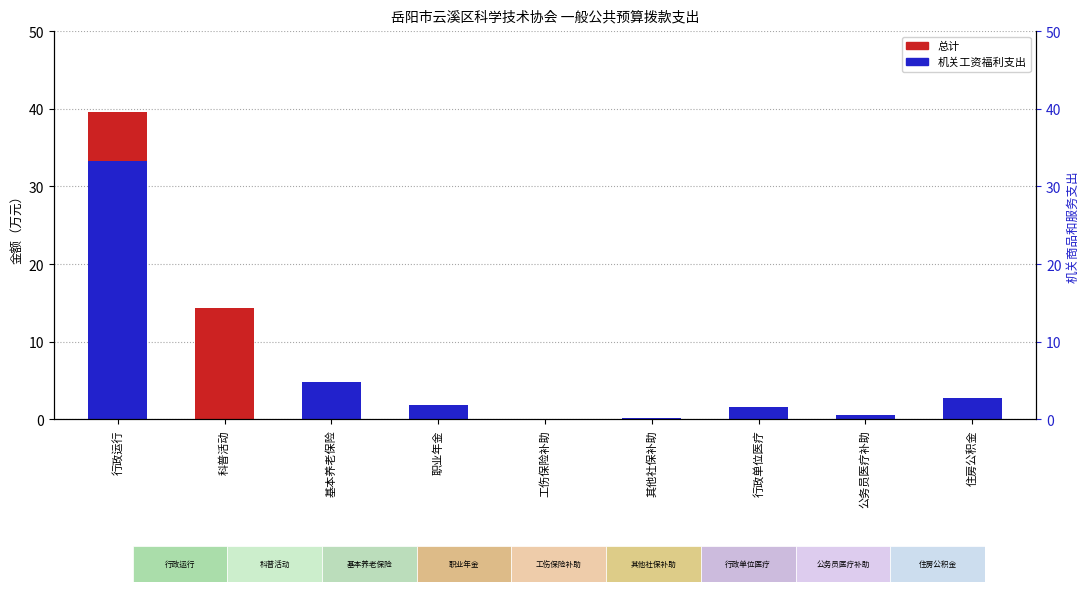

At which category is the sum across all series the highest?

行政运行